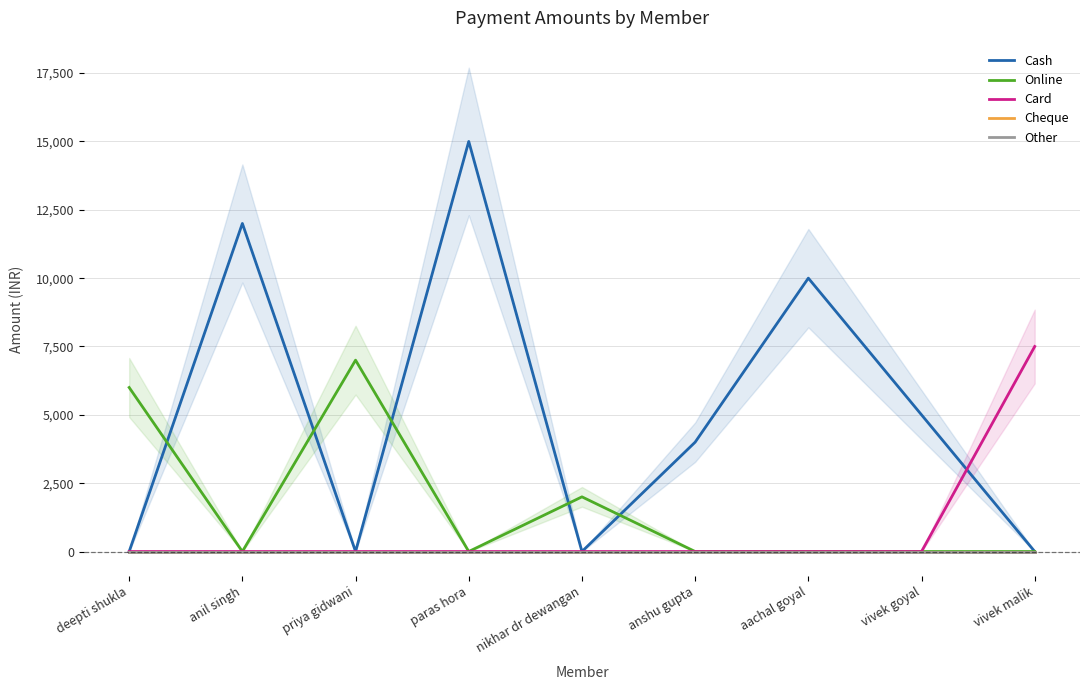

What position from the right is vivek malik?

1